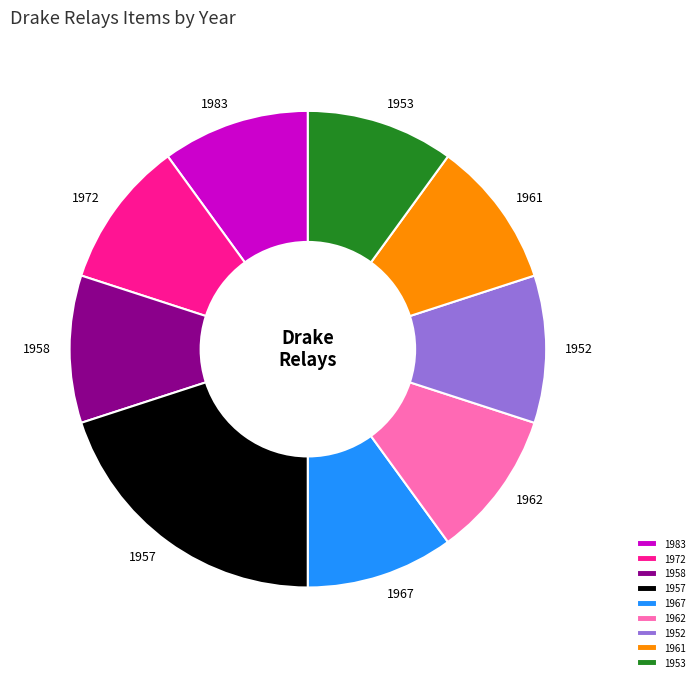

Do 1957 and 1958 together represent more than half of the pie?

No